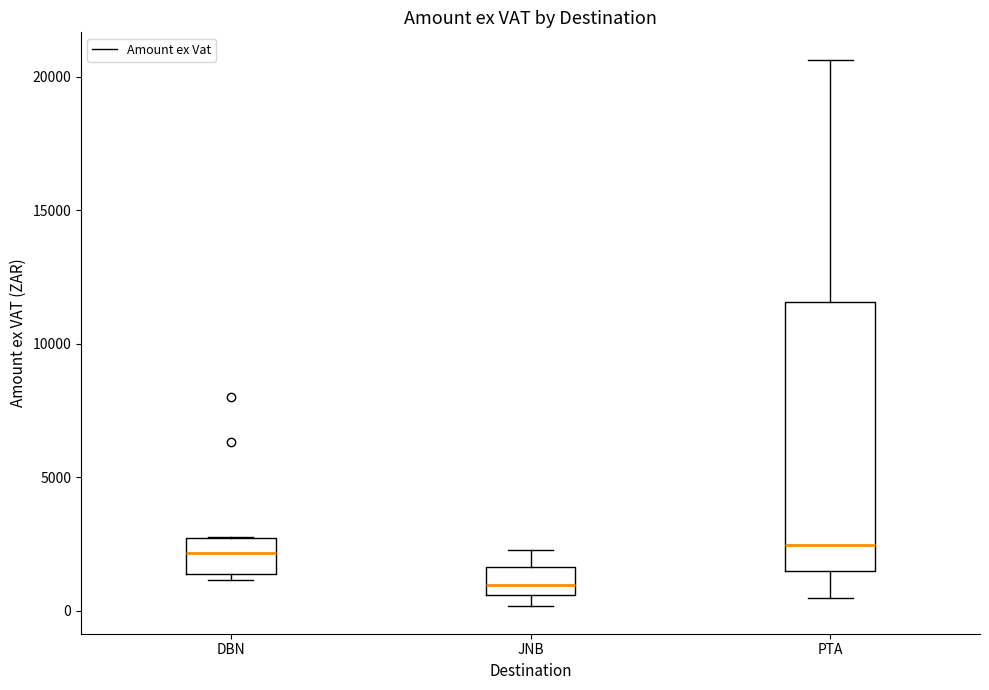

Reading left to right, transcribe this box plot: for each box, give where its median line is, the range the box spans, and where its two whiskers end, as read against the y-axis. The values are not printed on the chart, so give them approximately, as read against the axis.

DBN: median 2000, box 1500 to 2500, whiskers 1000 to 3000
JNB: median 1000, box 500 to 1500, whiskers 0 to 2500
PTA: median 2500, box 1500 to 11500, whiskers 500 to 20500